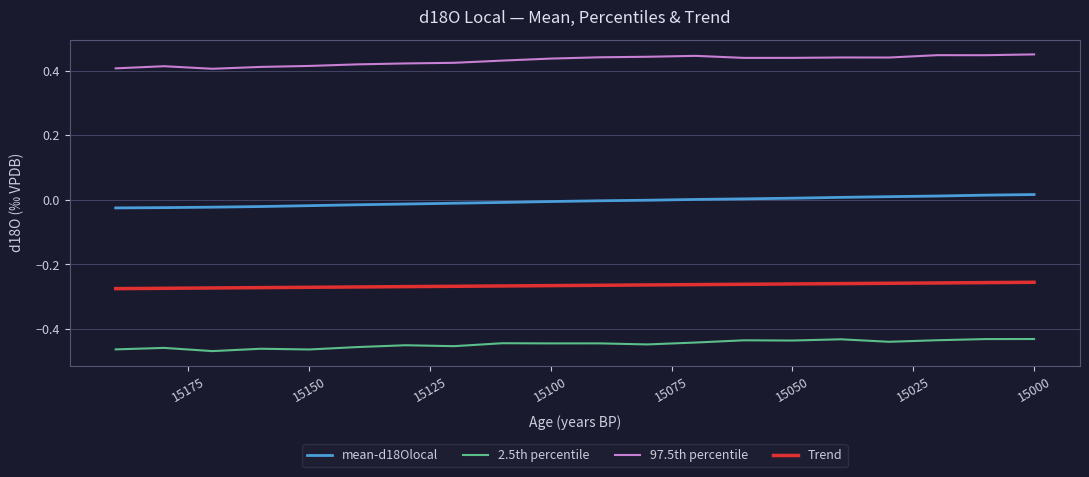

Rank the series by their average value, from highest to lowest.

97.5th percentile, mean-d18Olocal, Trend, 2.5th percentile